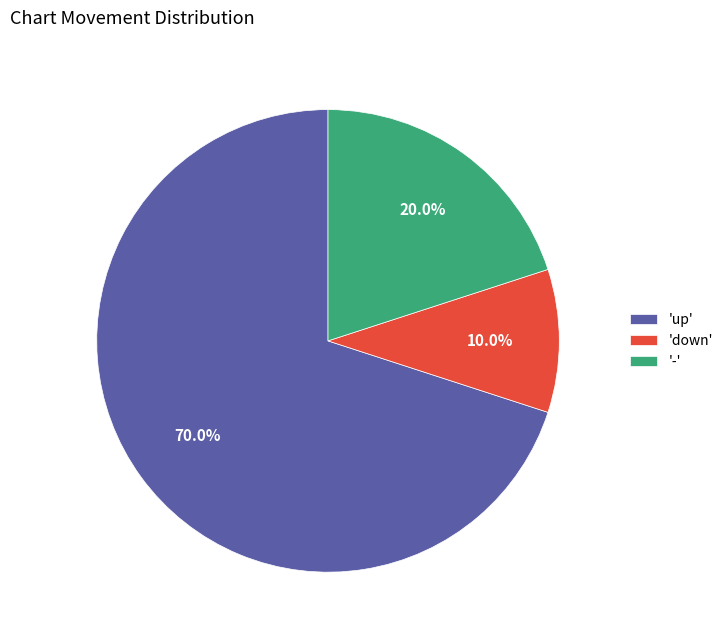

Approximately how many times larger is the value at 'up' compared to 'down'?

7.0